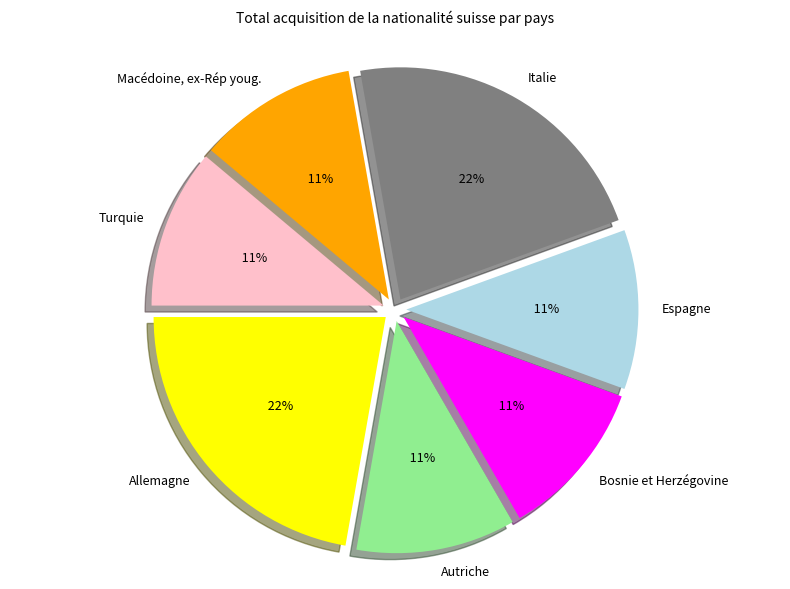

Is it true that Autriche is 20% of the pie?

False